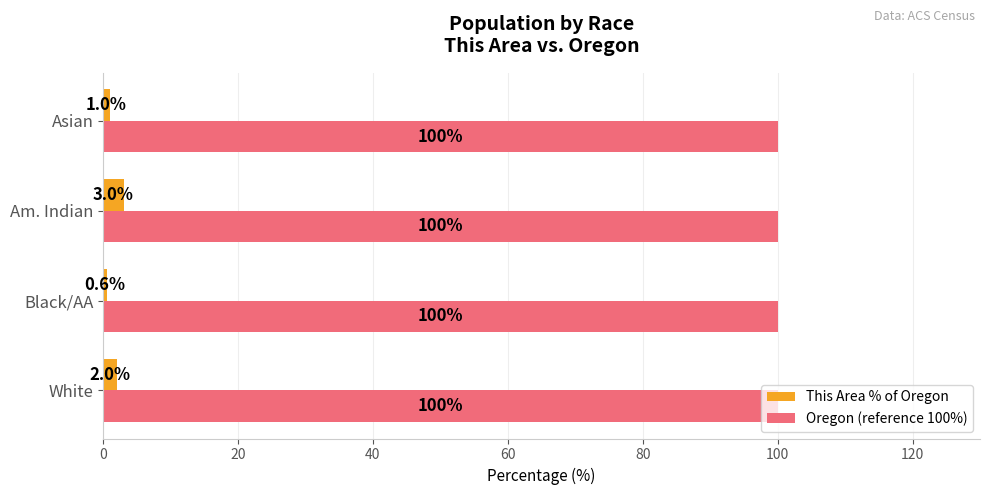

At which category is the sum across all series the highest?

Am. Indian